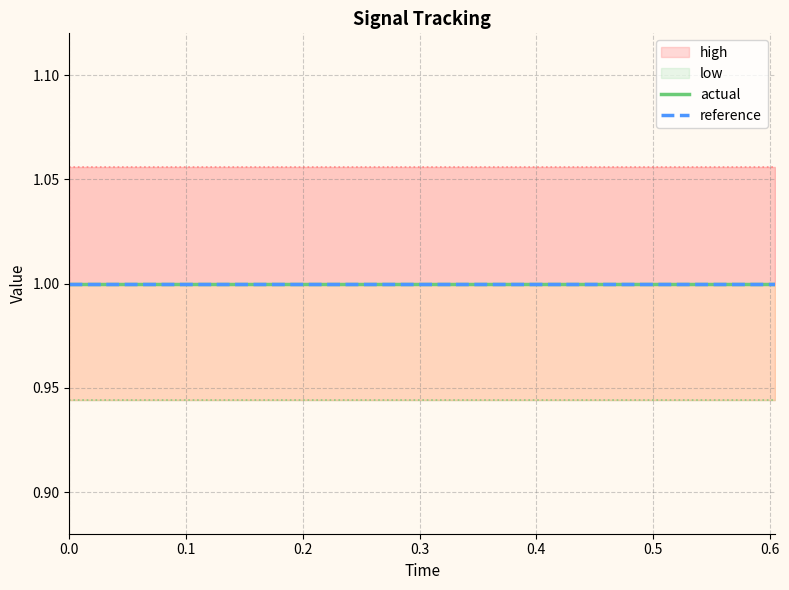

Which series has the widest spread of values?

high